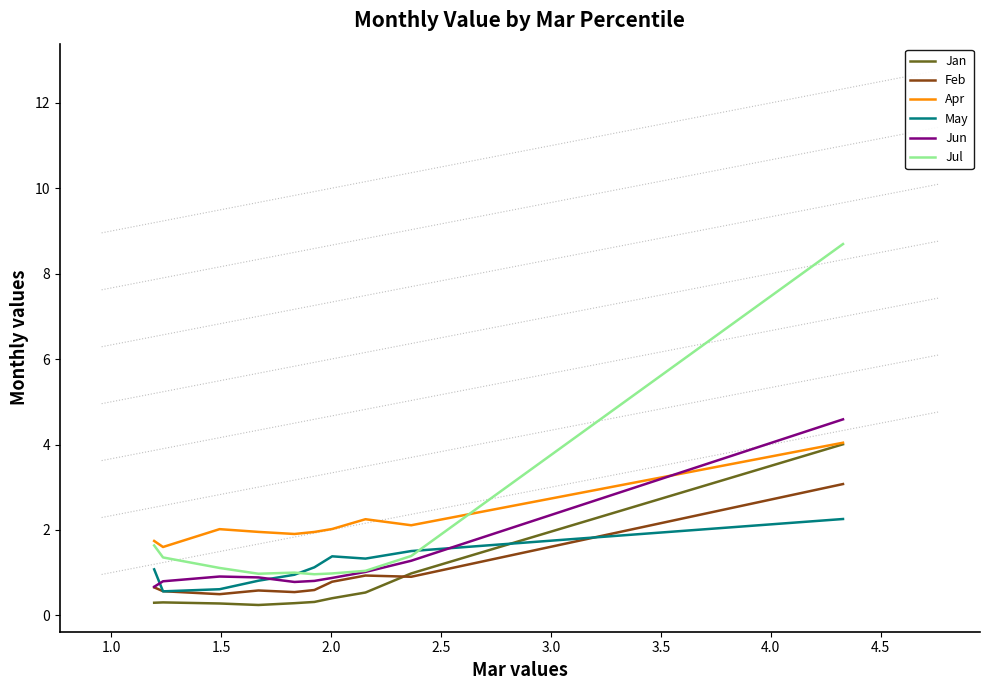

The value of Jun at 4.0 is 1.4. True or false?

False